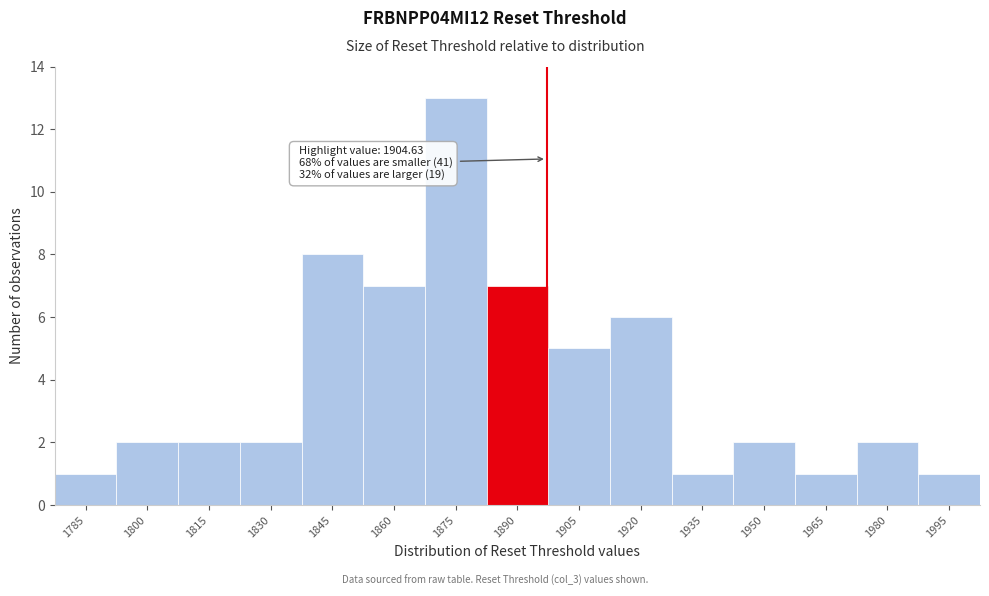

Reading right to left, extract all data points from this chart.

1	2	1	2	1	6	5	7	13	7	8	2	2	2	1